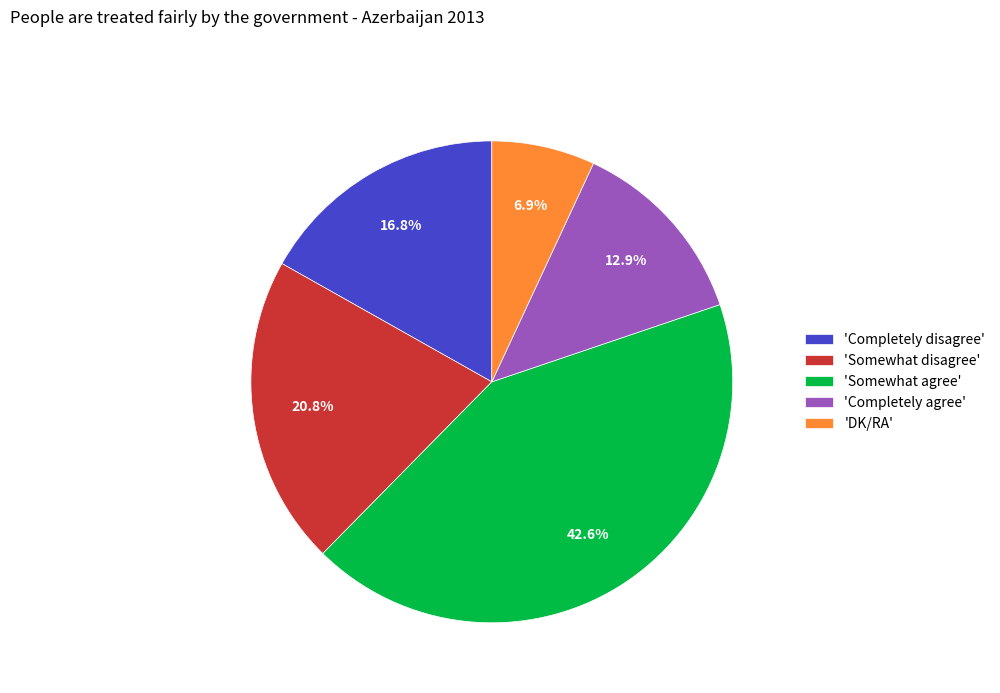

Is there any slice that represents more than half of the pie?

No